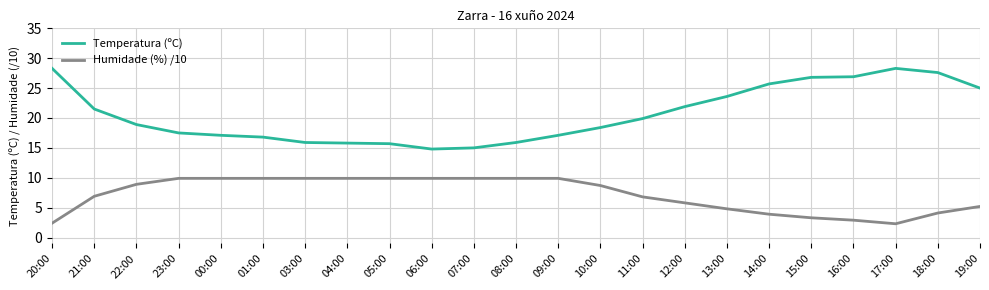

What position from the right is 01:00?

18